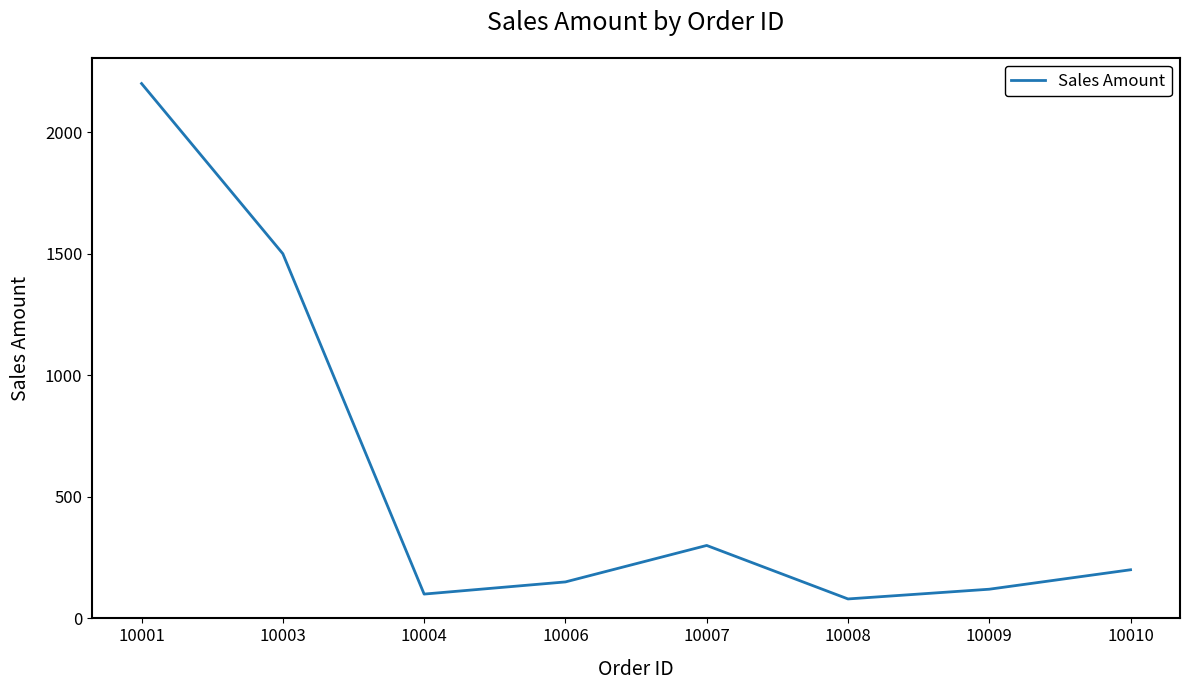

What is the sum of the values at 10008 and 10010?

280